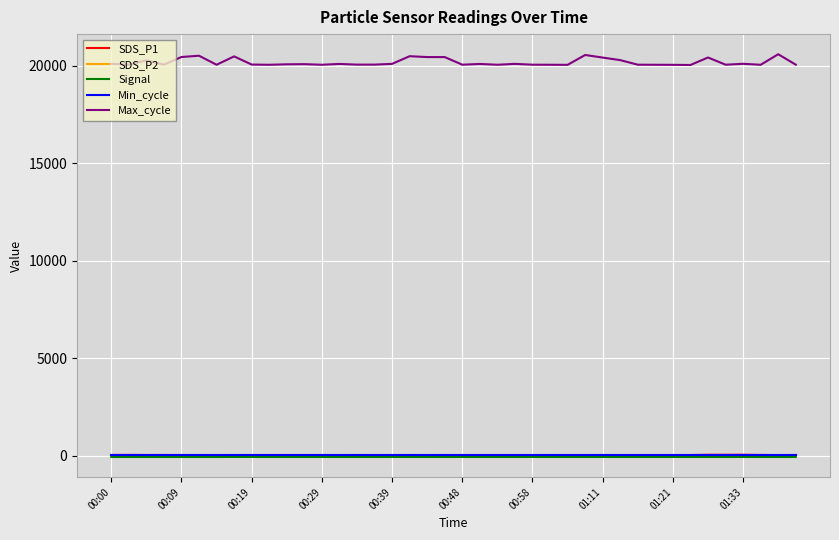

Which series has the largest total across all categories?

Max_cycle